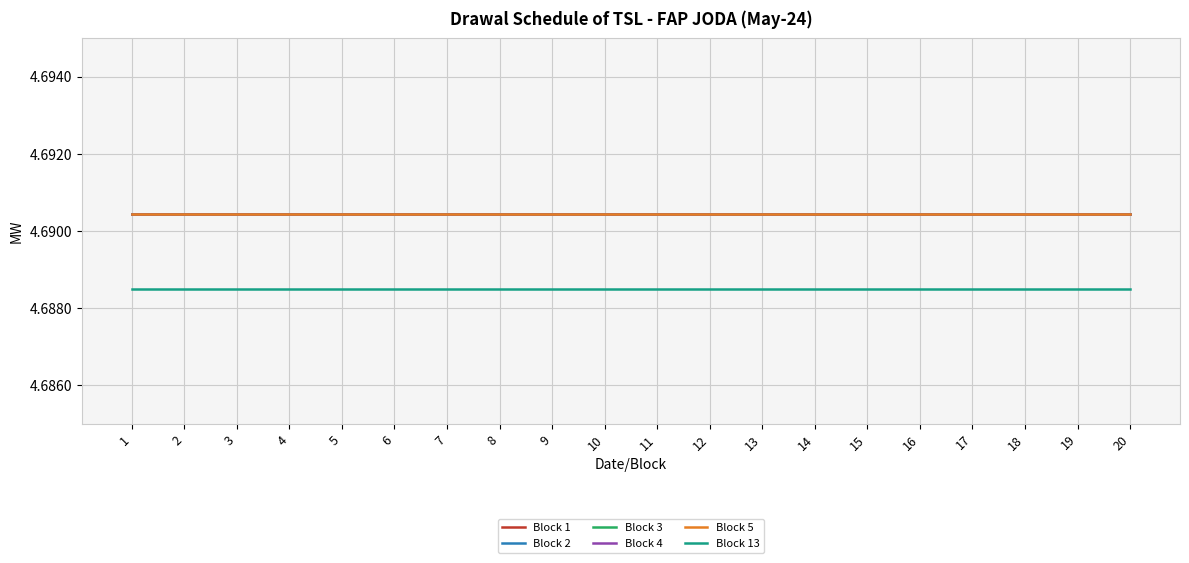

The Block 1 series shows 7.3 at 13. True or false?

False